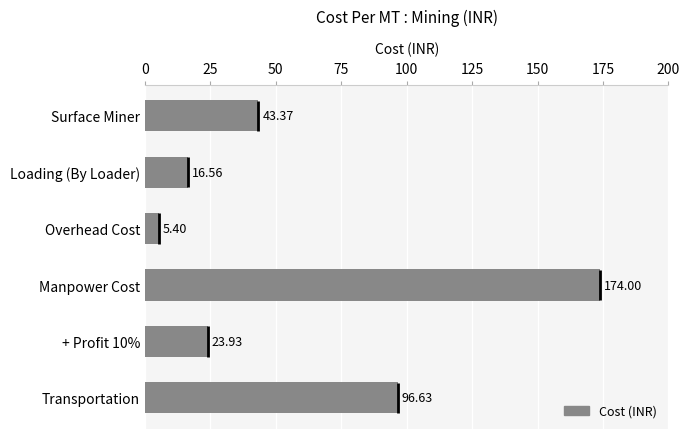

How many values exceed 43?

3